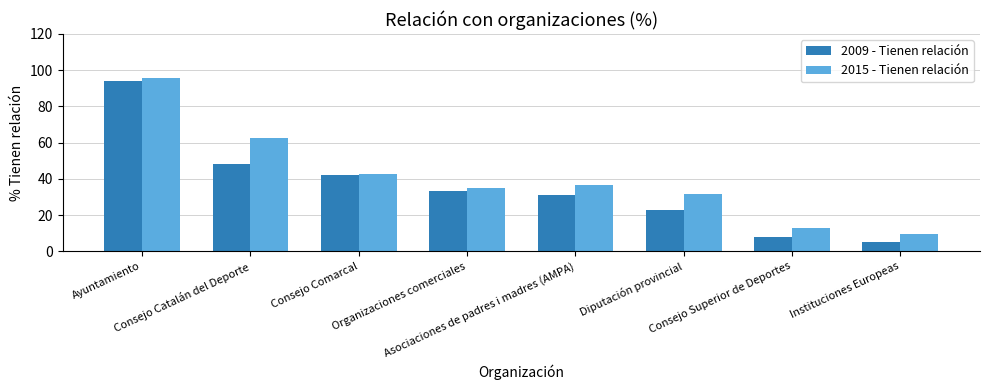

What is the difference between the second highest and minimum values in the 2015 - Tienen relación series?

52.9